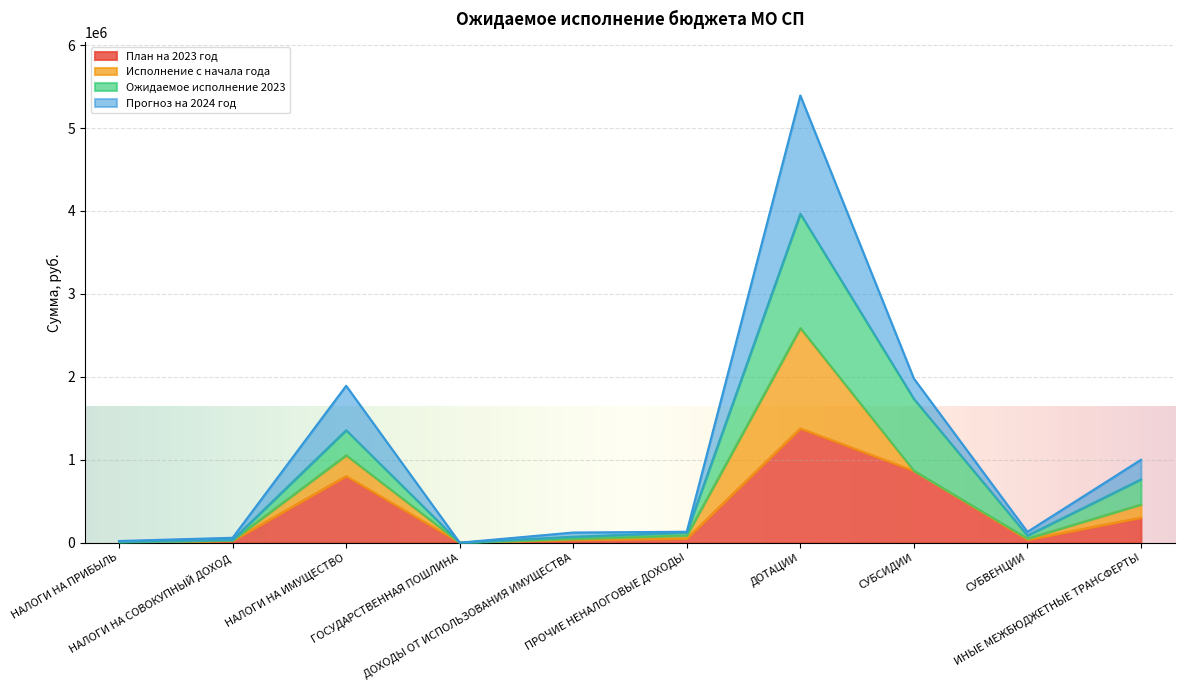

At which label does План на 2023 год first exceed 50000?

НАЛОГИ НА ИМУЩЕСТВО